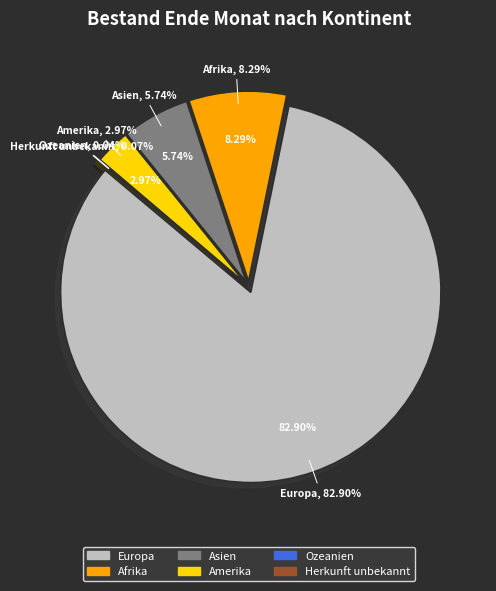

Rank the categories by value from highest to lowest.

Europa, Afrika, Asien, Amerika, Herkunft unbekannt, Ozeanien